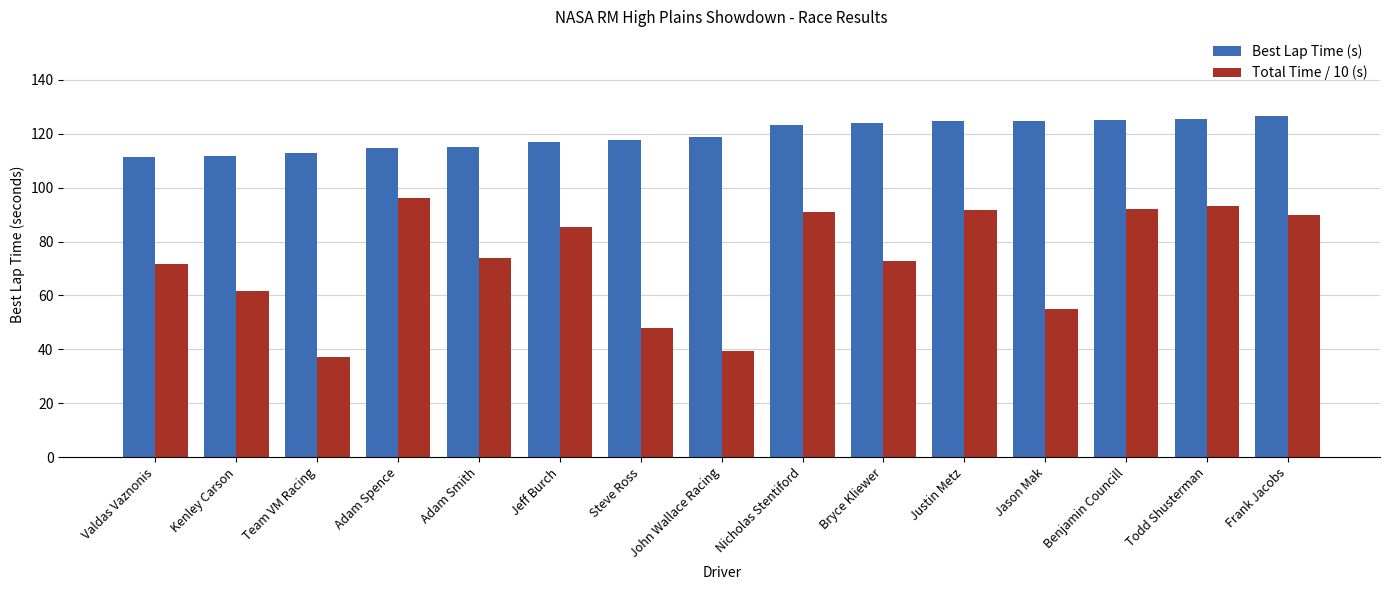

How many data points does each series have?

15